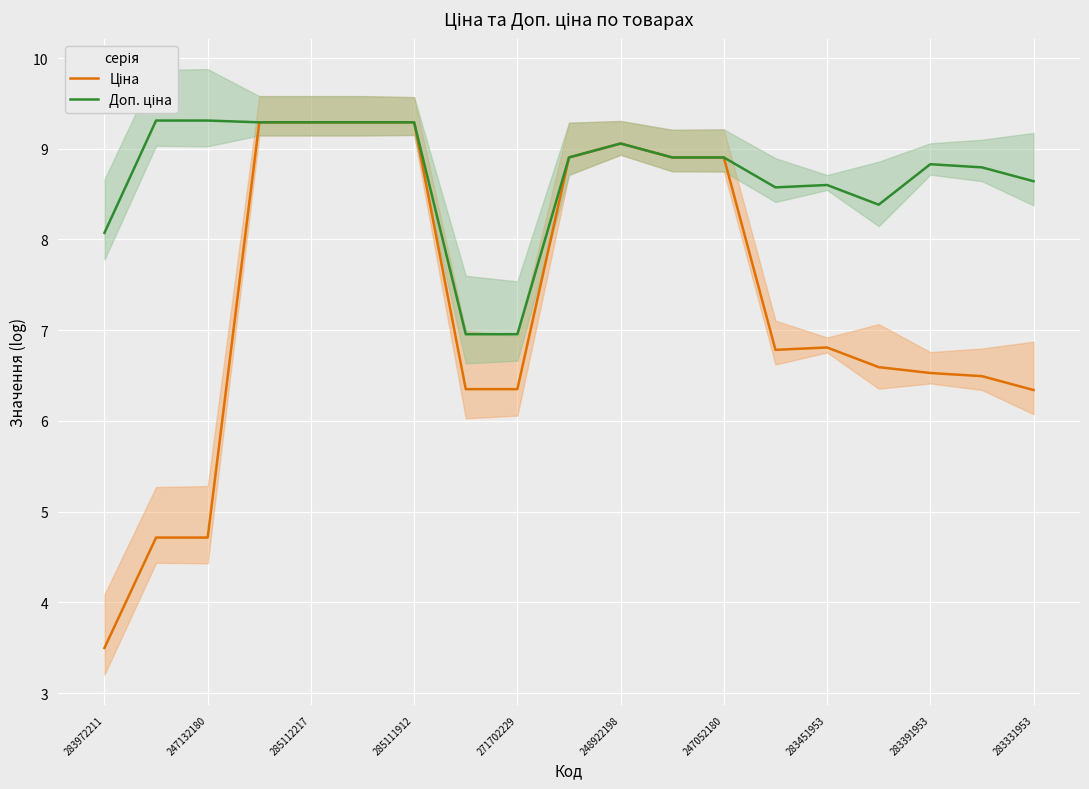

Which series has the largest total across all categories?

Доп. ціна